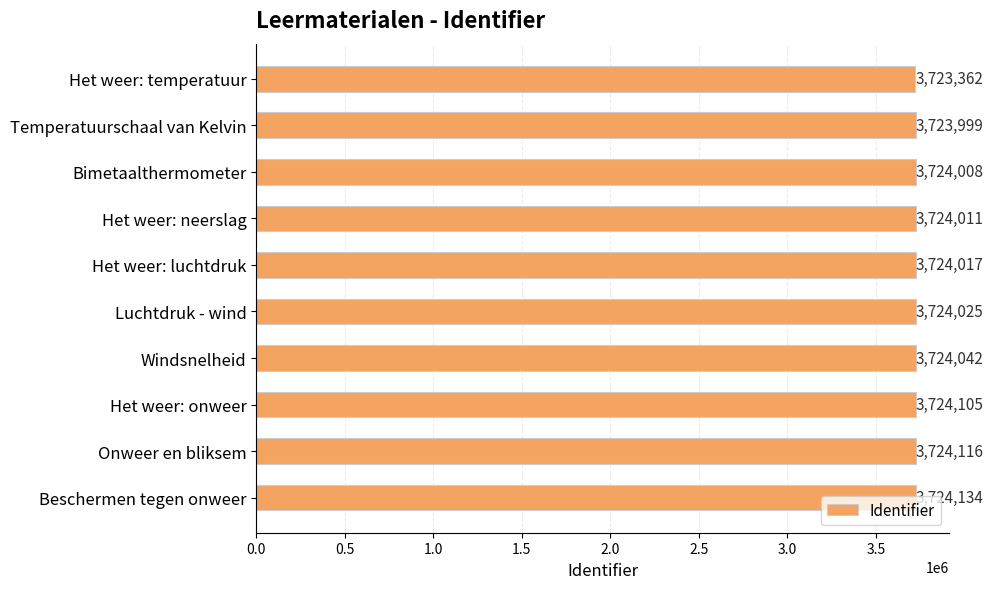

What is the greatest value displayed?

3724134